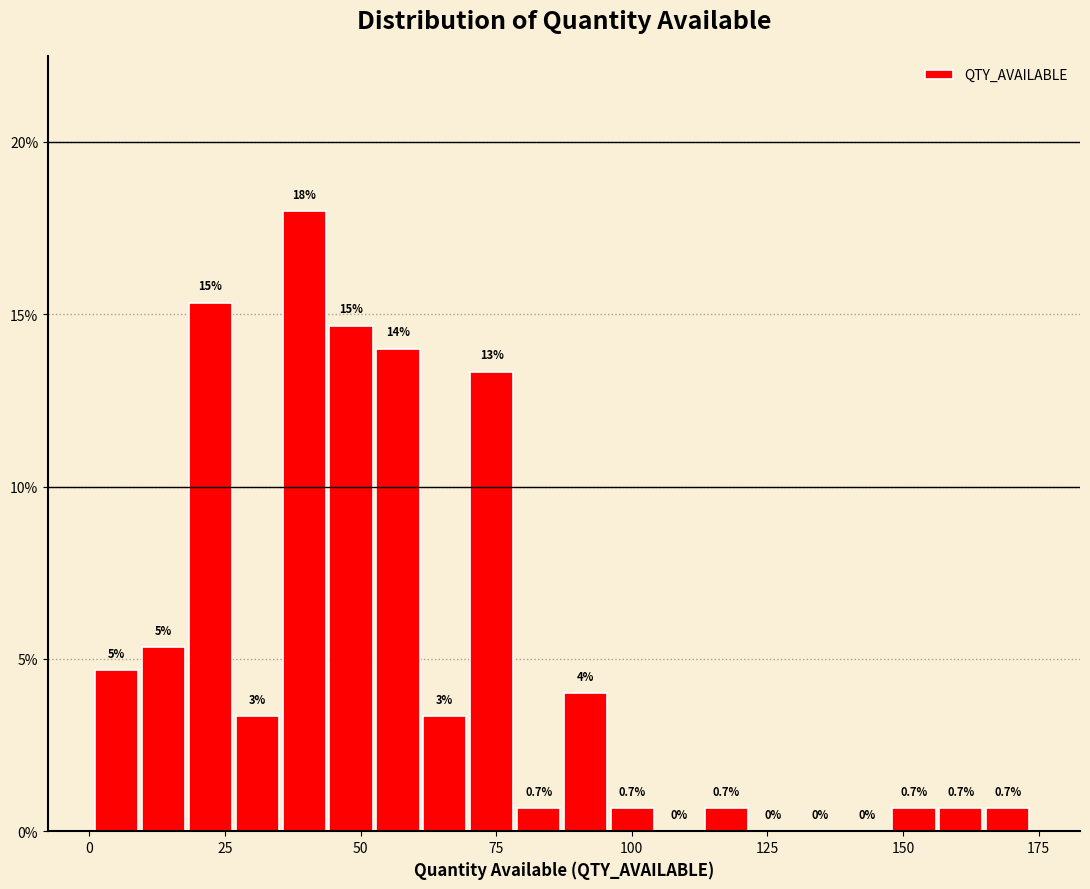

Around what value on the x-axis is the tallest bar? Give the approximate position of its centre, as read against the axis.

40